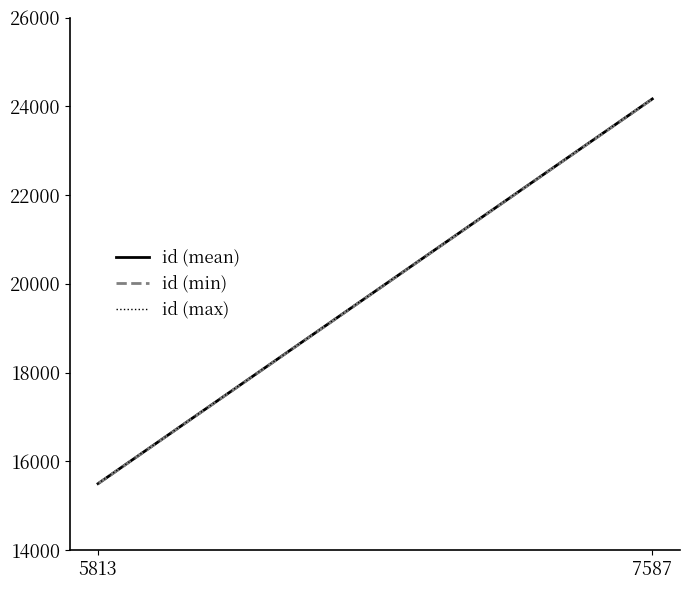

At which category is the sum across all series the highest?

7587